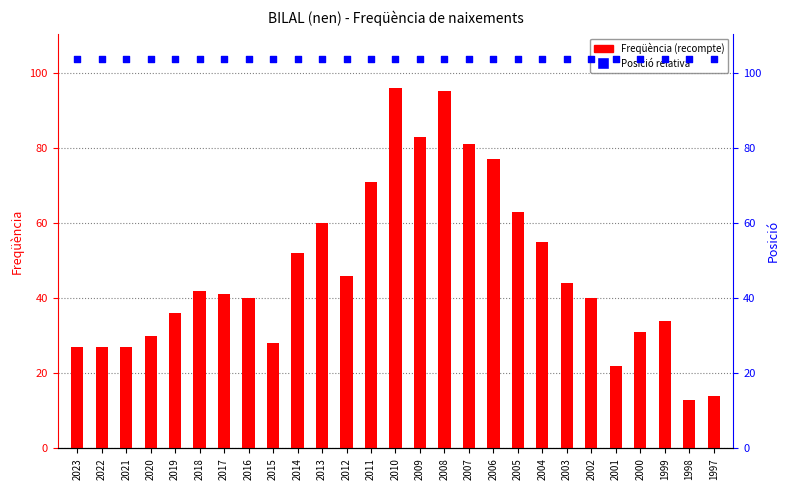

Which series reaches the minimum Y coordinate?

Freqüència